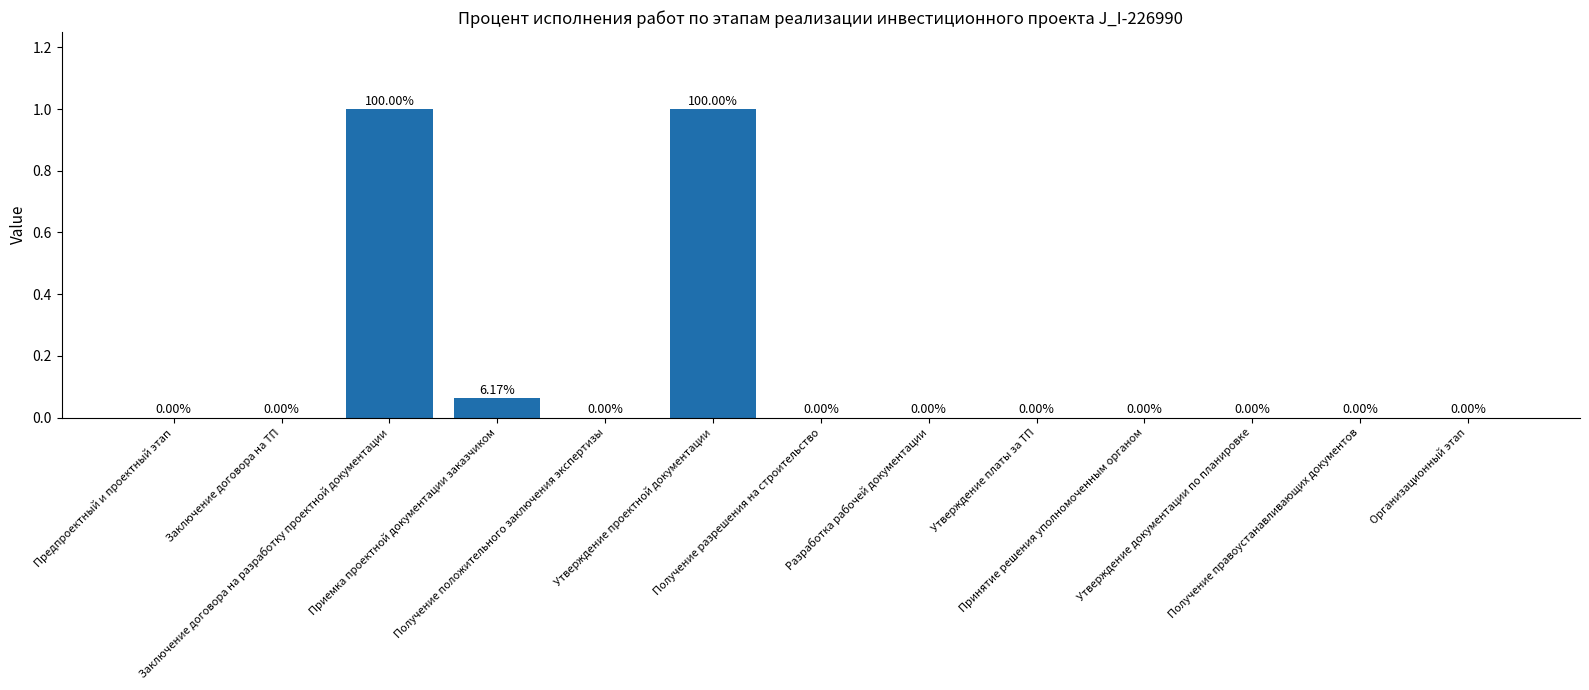

What is the difference between the values at Заключение договора на разработку проектной документации and Утверждение платы за ТП?

1.0